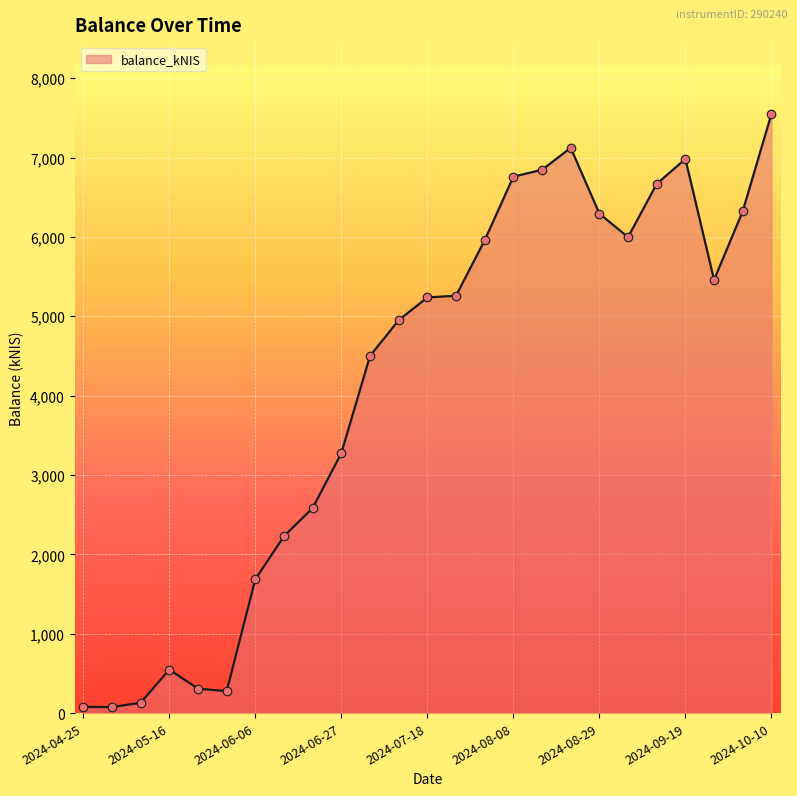

What is the difference between the maximum and minimum values?

7473.3